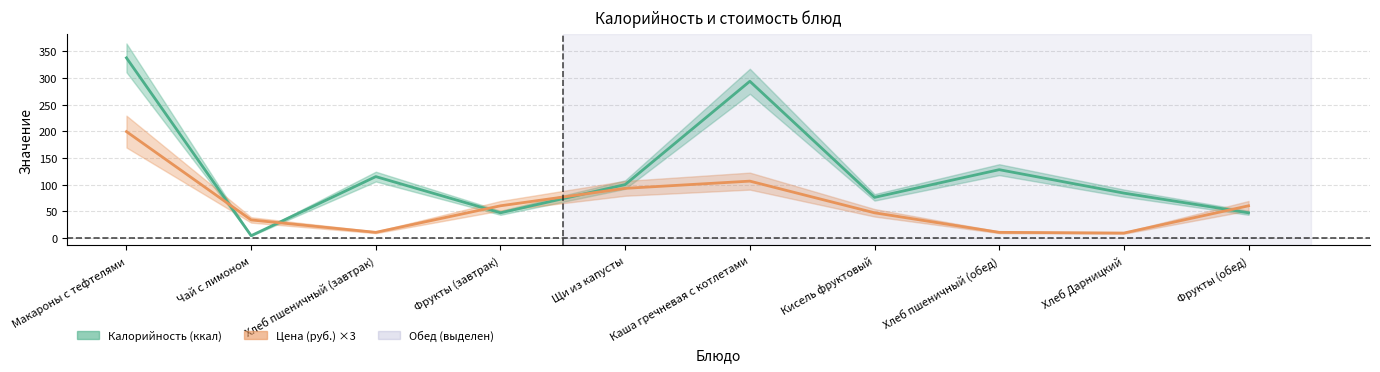

In Калорийность, how many points are lower than both neighbors (excluding endpoints)?

3